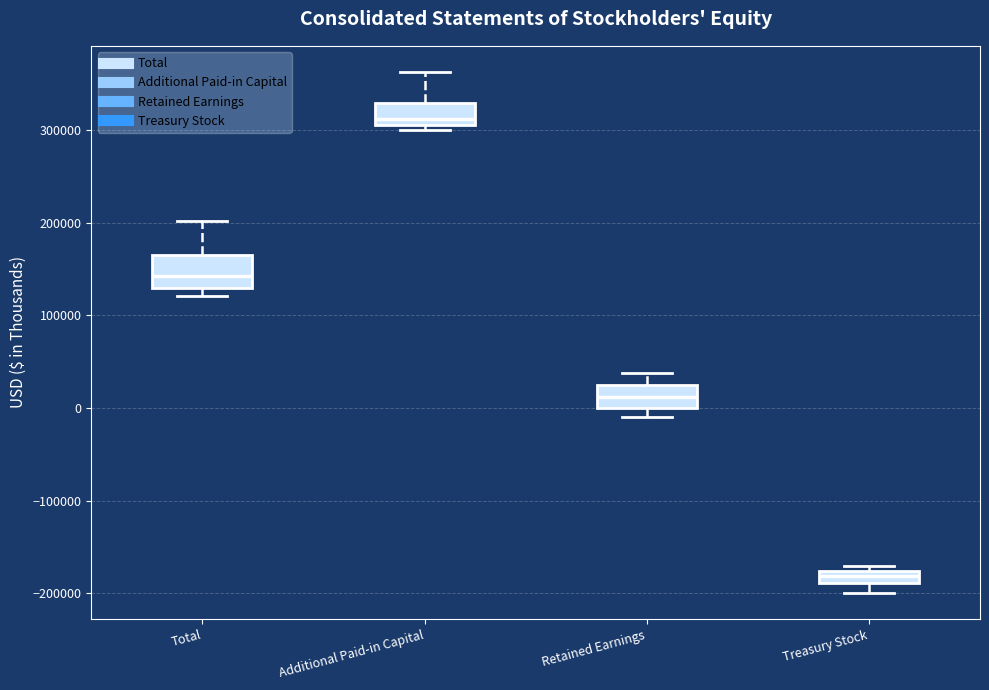

Which box has the lowest median line?

Treasury Stock